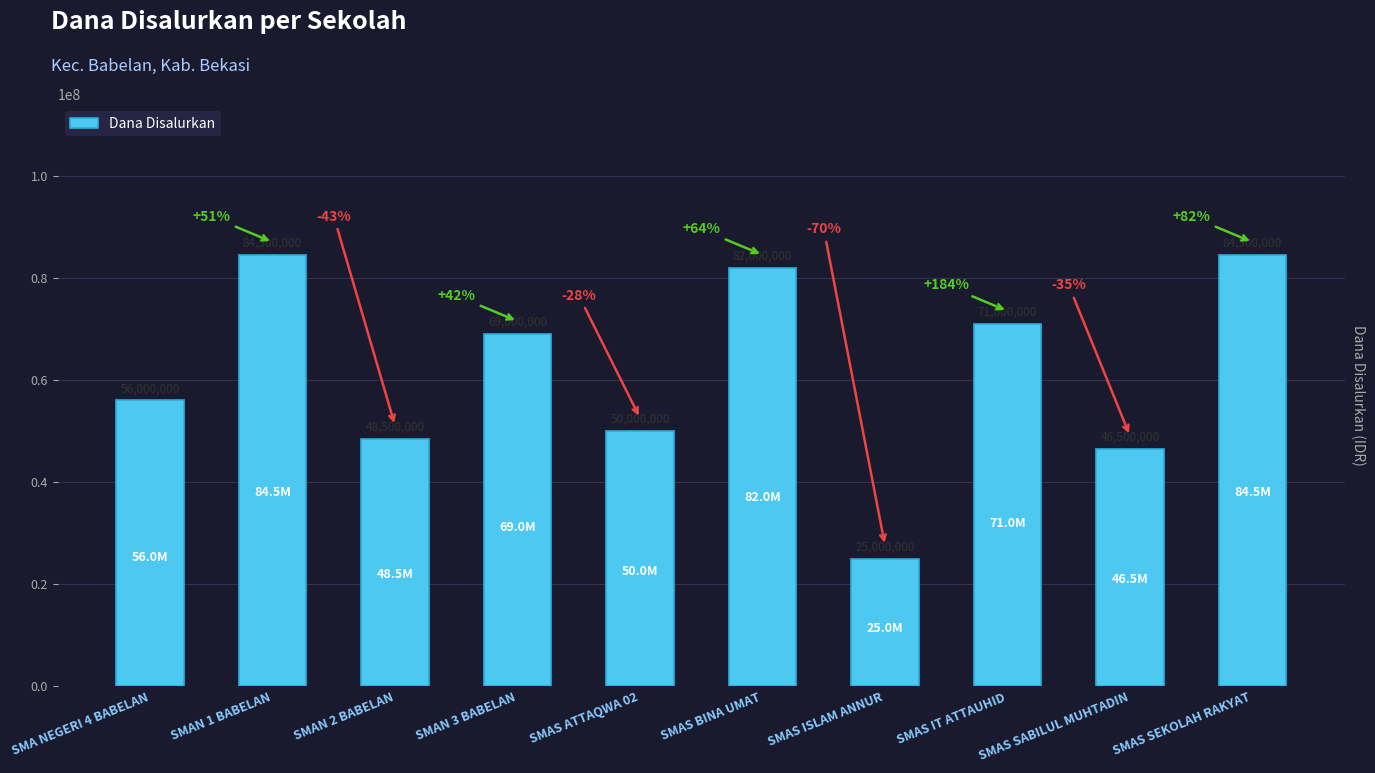

Reading right to left, what are all the values shown in this chart?

84500000	46500000	71000000	25000000	82000000	50000000	69000000	48500000	84500000	56000000